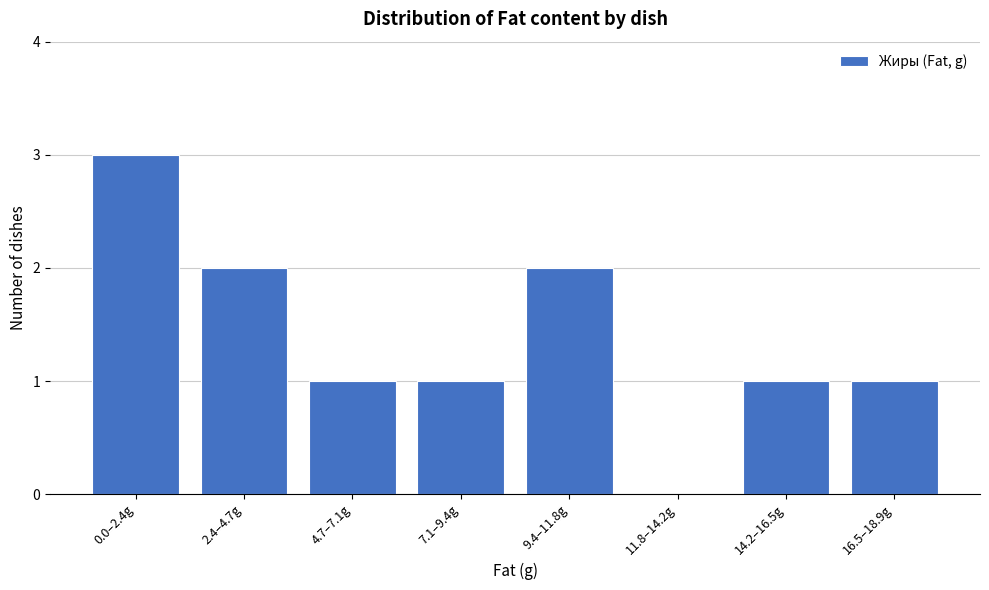

Reading left to right, extract all data points from this chart.

0.0–2.4g=3	2.4–4.7g=2	4.7–7.1g=1	7.1–9.4g=1	9.4–11.8g=2	11.8–14.2g=0	14.2–16.5g=1	16.5–18.9g=1